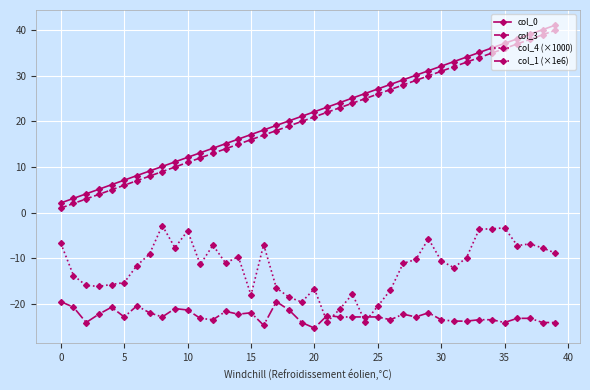

What is the difference between the maximum and minimum values in the col_3 series?

39.0